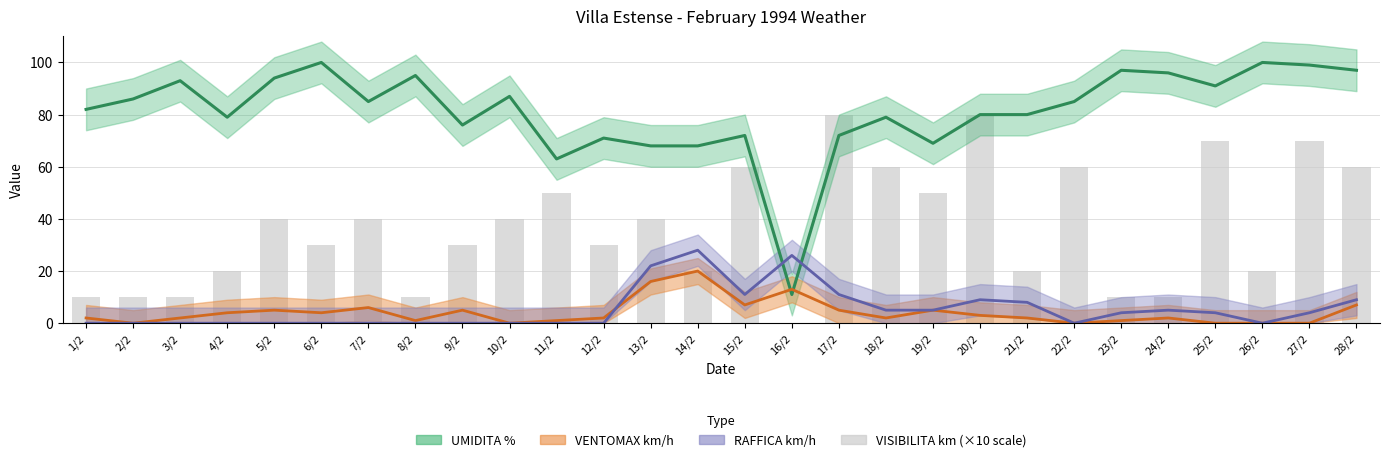

The RAFFICA km/h series shows 8 at 24/2. True or false?

False